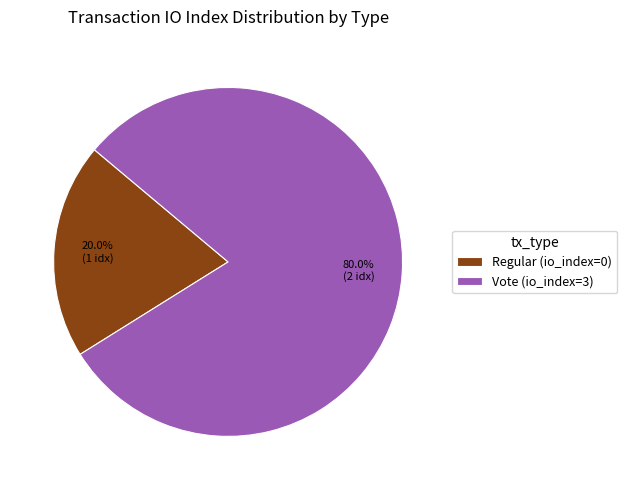

To the nearest percent, what is the average slice percentage?

50%